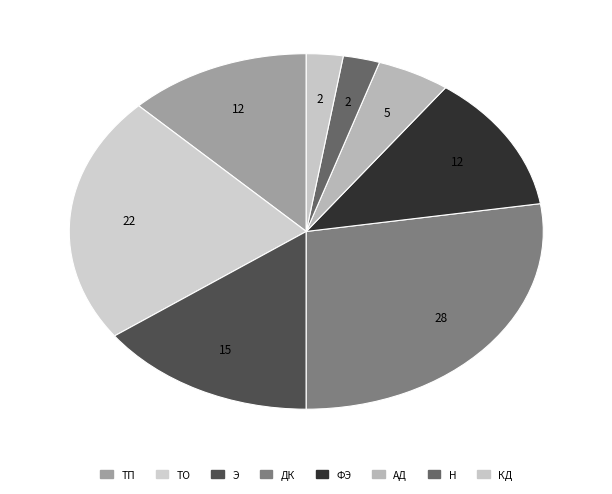

Count the number of slices in the pie.

8